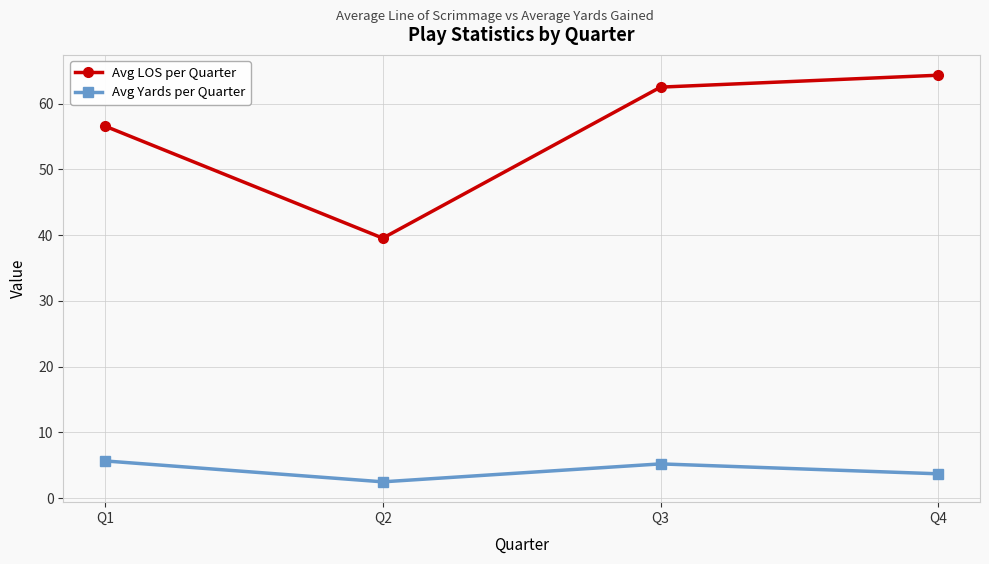

What is the lowest value of the Avg Yards per Quarter series?

2.5